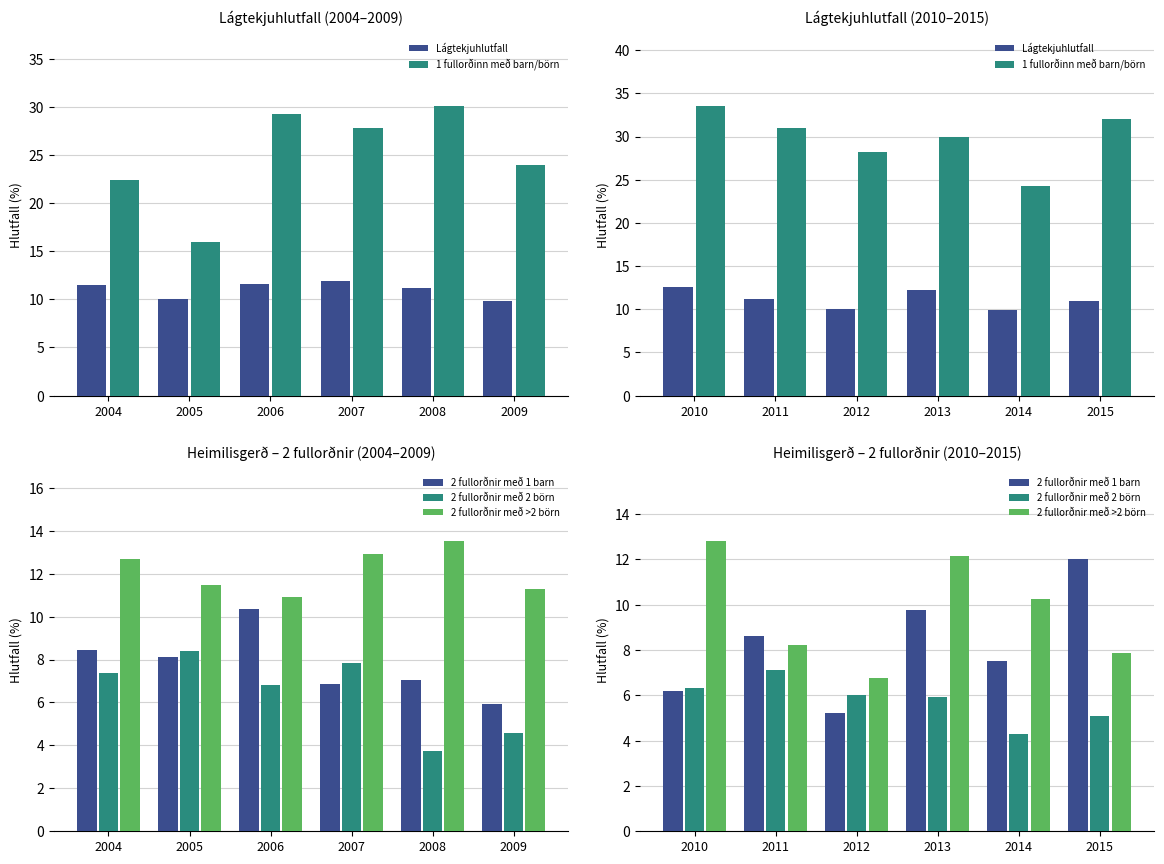

What is the difference between the second highest and second lowest values in the Lágtekjuhlutfall series?

2.2